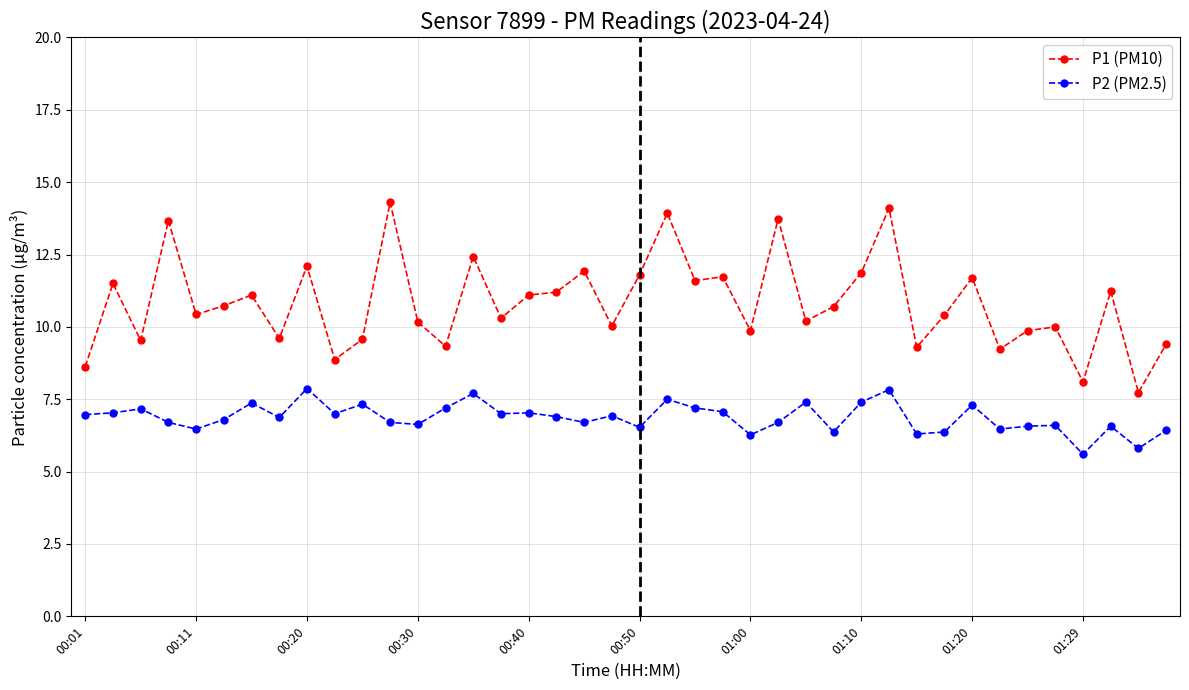

What is the minimum value for P1 (PM10)?

7.7